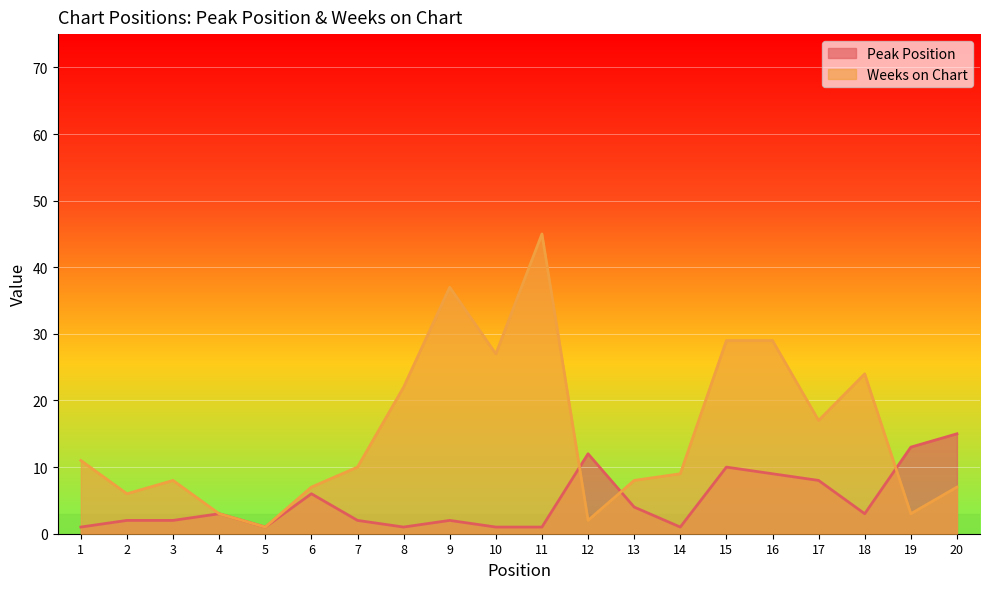

At which category is the sum across all series the highest?

11